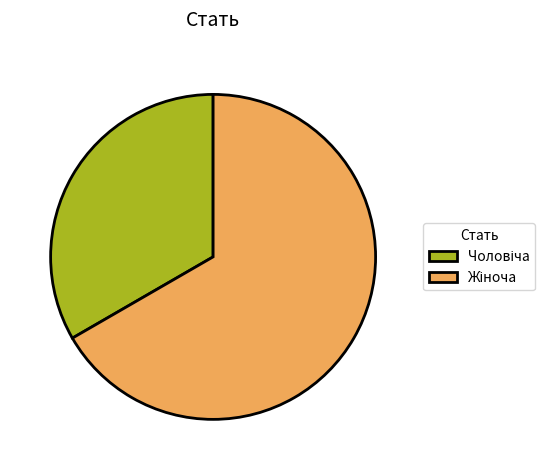

Is there any slice that represents more than half of the pie?

Yes